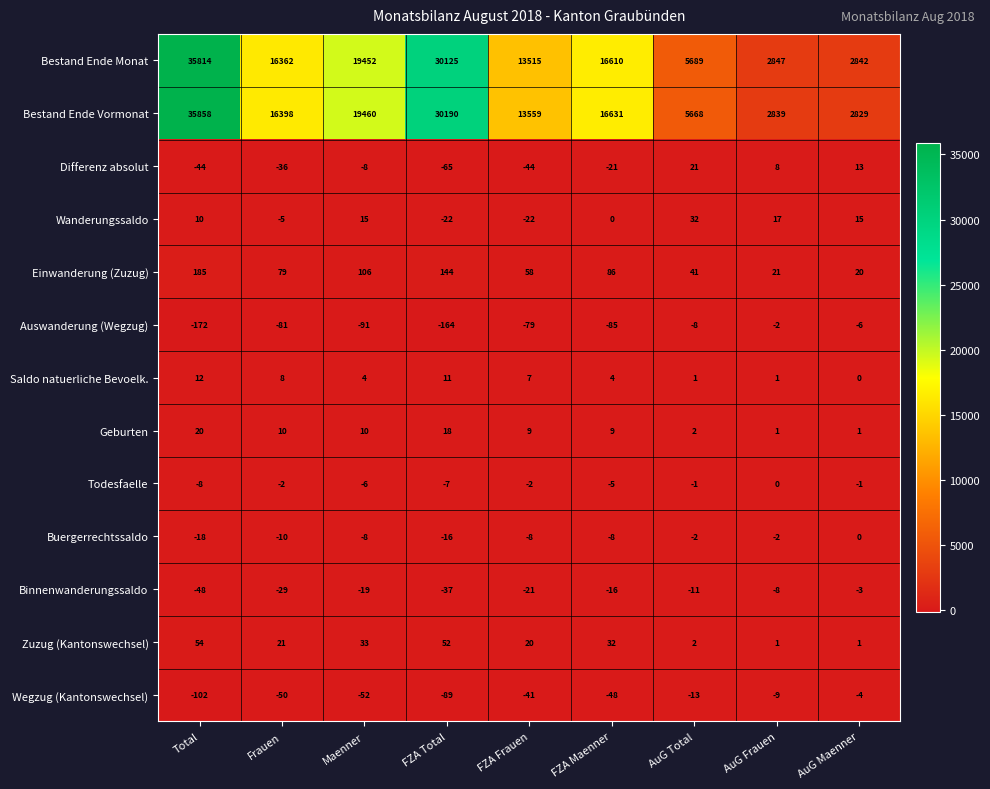

The value of Bestand Ende Vormonat at Frauen is 16398. True or false?

True